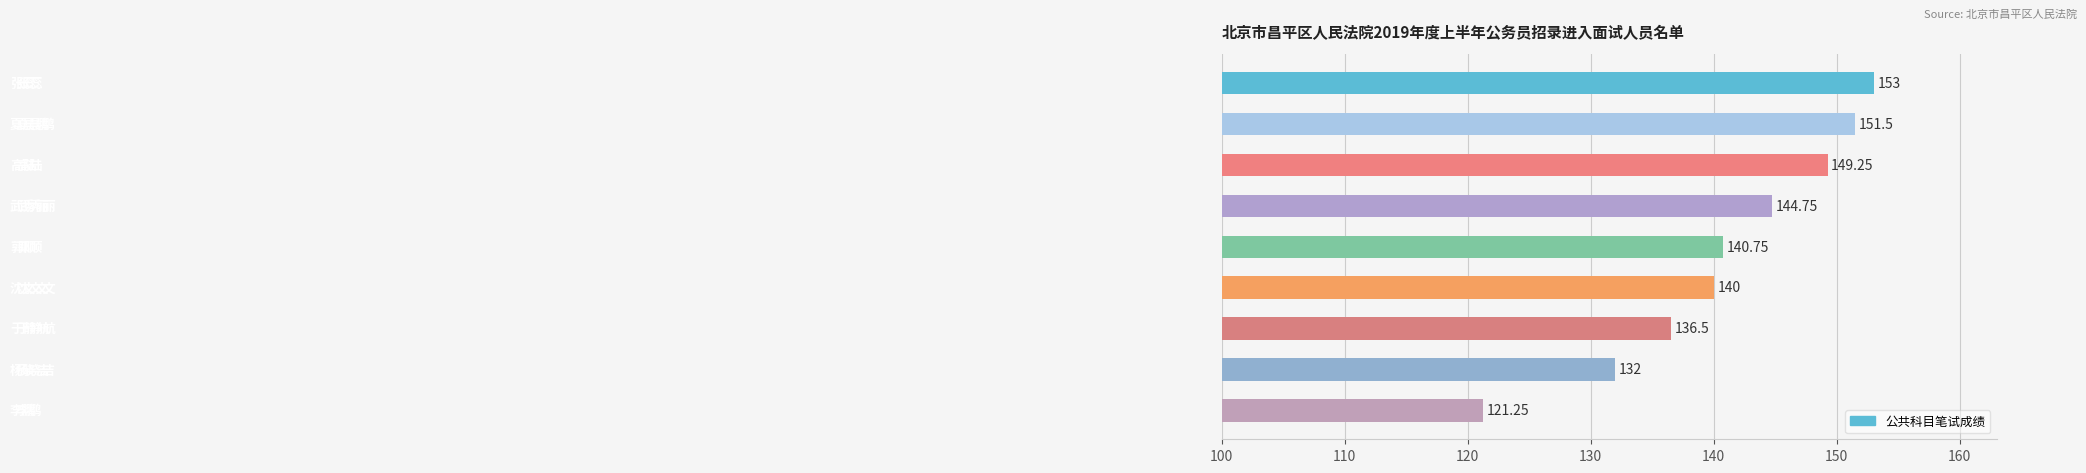

How many distinct data groups are displayed?

1